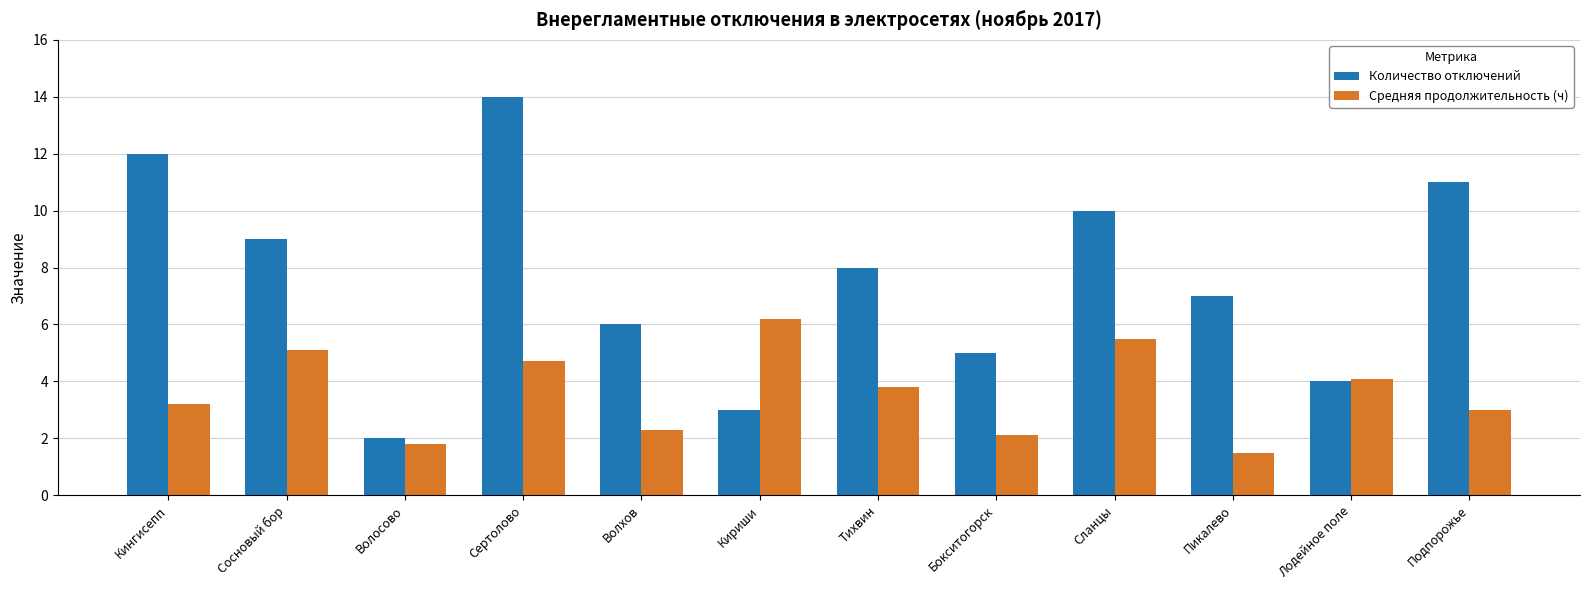

What is the maximum value shown in the chart?

14.0